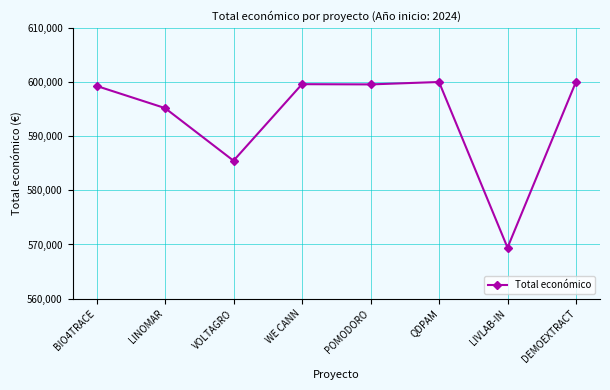

How many data points does each series have?

8